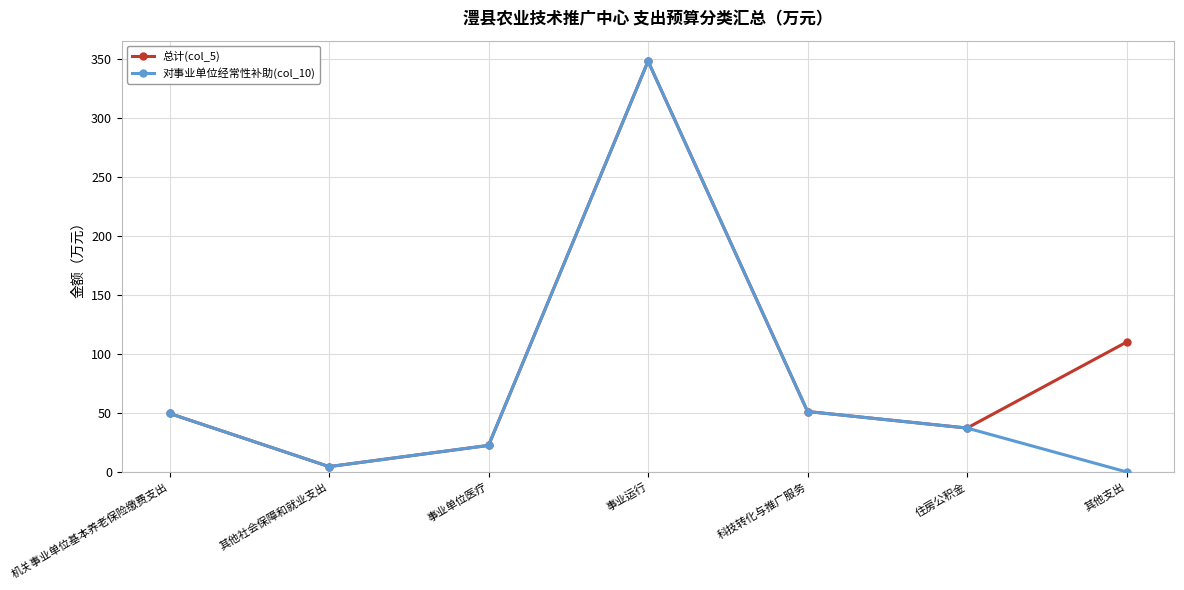

What is the difference between the highest and lowest values at 其他支出?

110.0